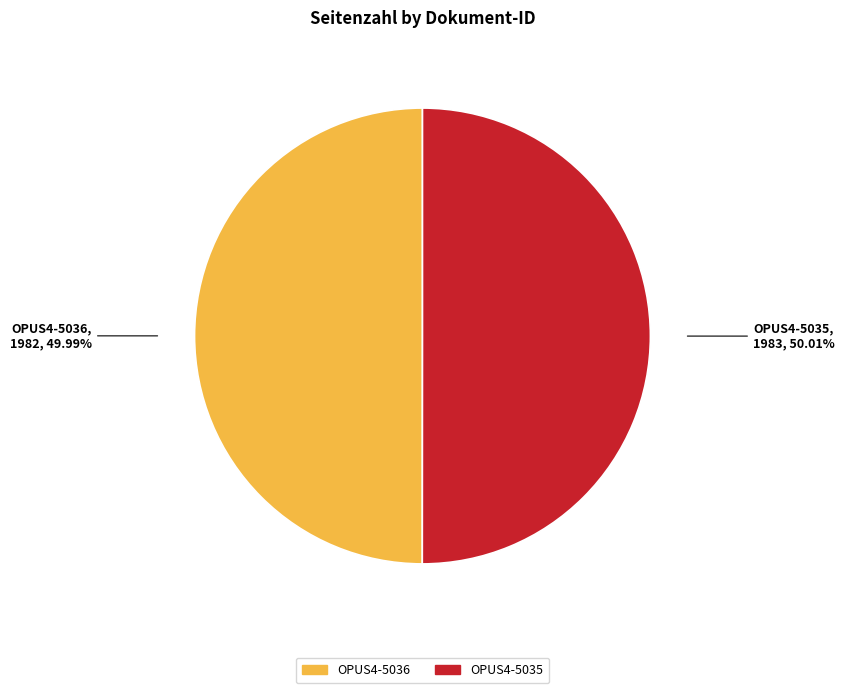

What percentage do OPUS4-5036 and OPUS4-5035 together represent?

100.0%